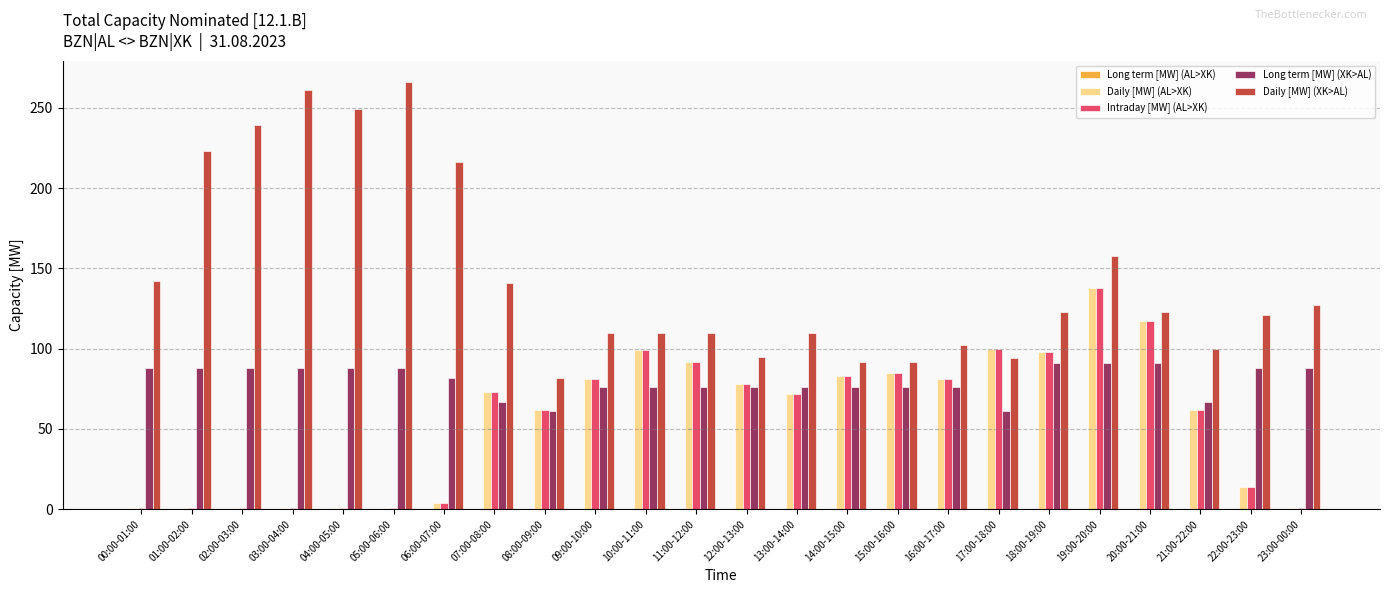

True or false: Daily [MW] (XK>AL) has a value of 121 at 22:00-23:00.

True